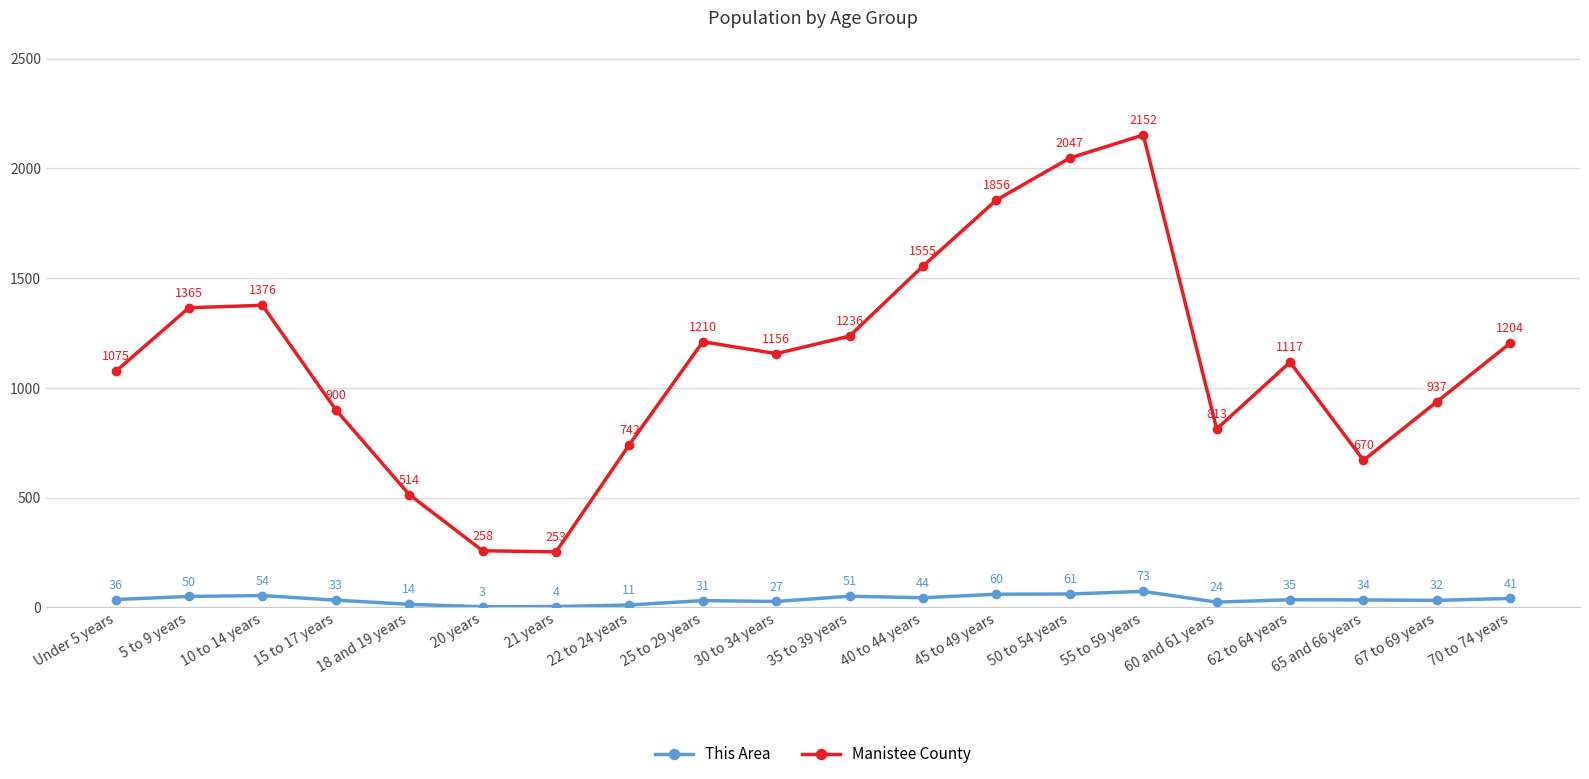

What is the total value across all series at Under 5 years?

1111